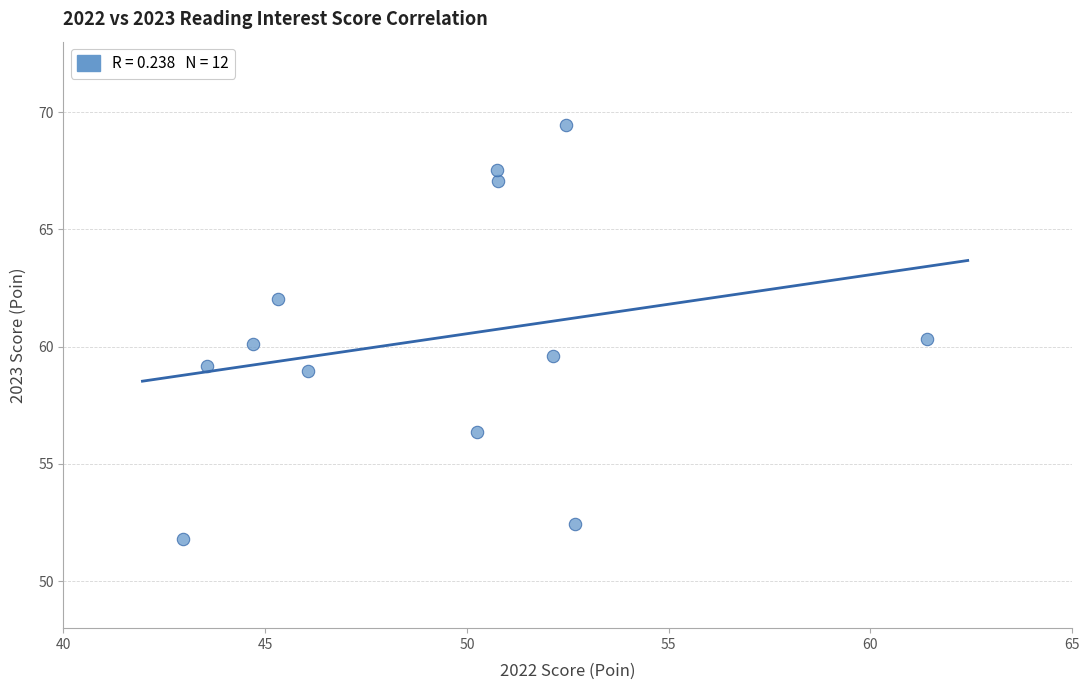

What is the average X value?

49.4